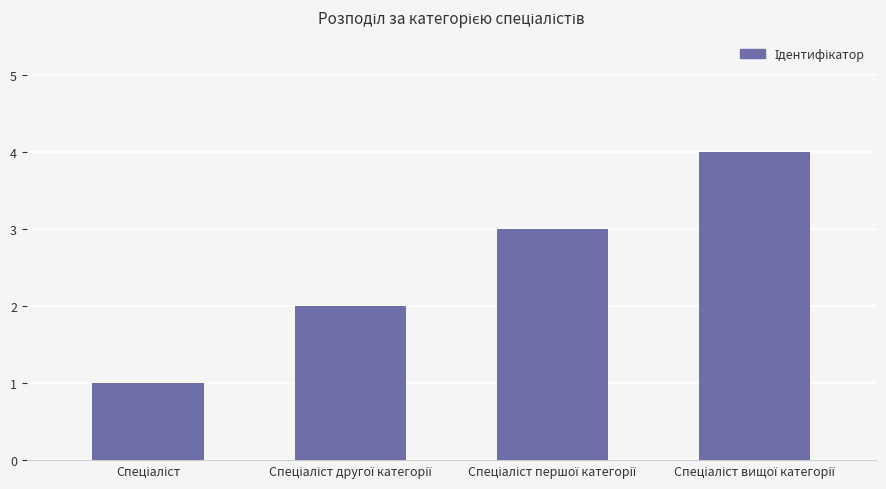

What is the greatest value displayed?

4